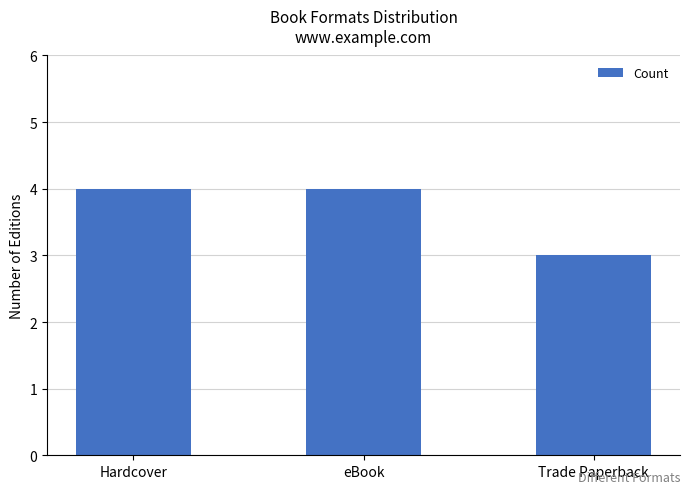

What is the greatest value displayed?

4